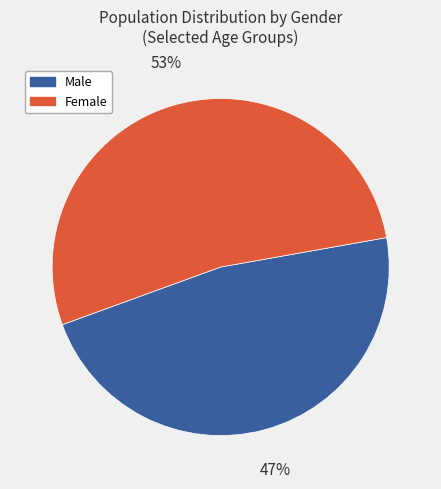

To the nearest percent, what is the difference between the largest and smallest slice percentages?

6%